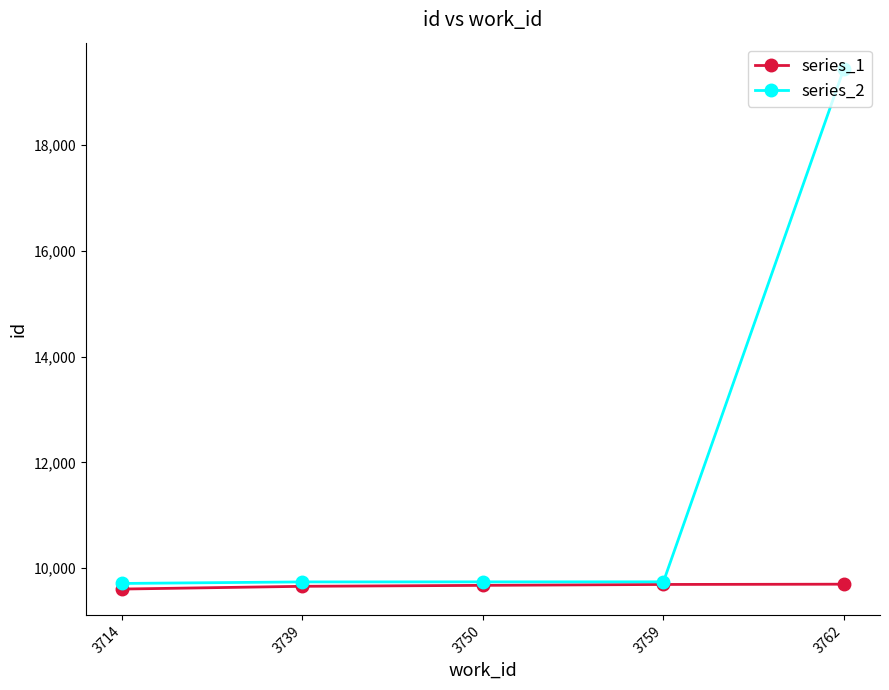

What is the minimum value shown in the chart?

9607